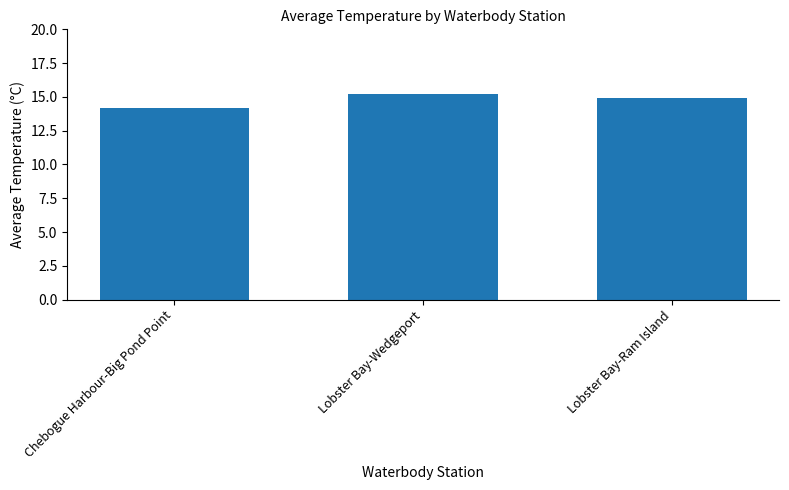

List the labels in order of value, largest first.

Lobster Bay-Wedgeport, Lobster Bay-Ram Island, Chebogue Harbour-Big Pond Point